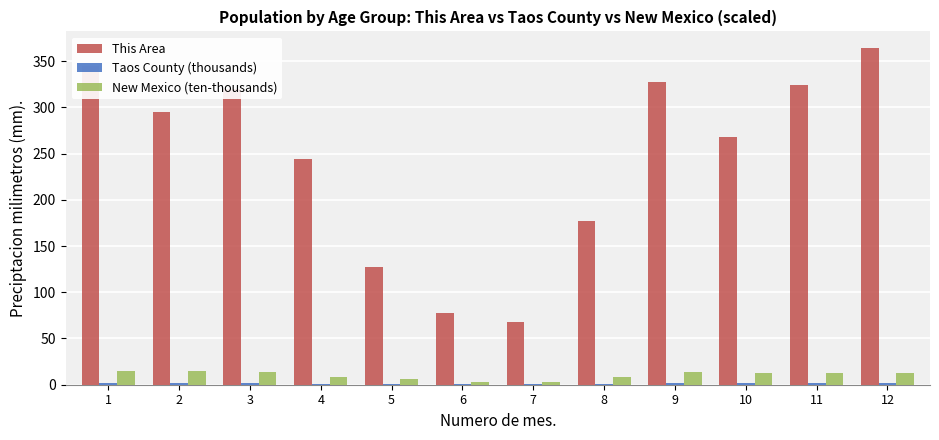

Is the value of This Area at 12 greater than the value of New Mexico (ten-thousands) at 3?

Yes